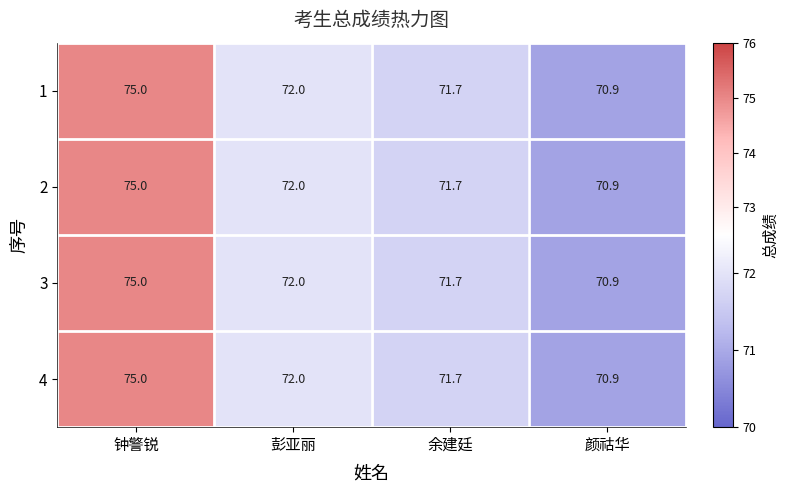

What is the greatest value displayed?

75.0